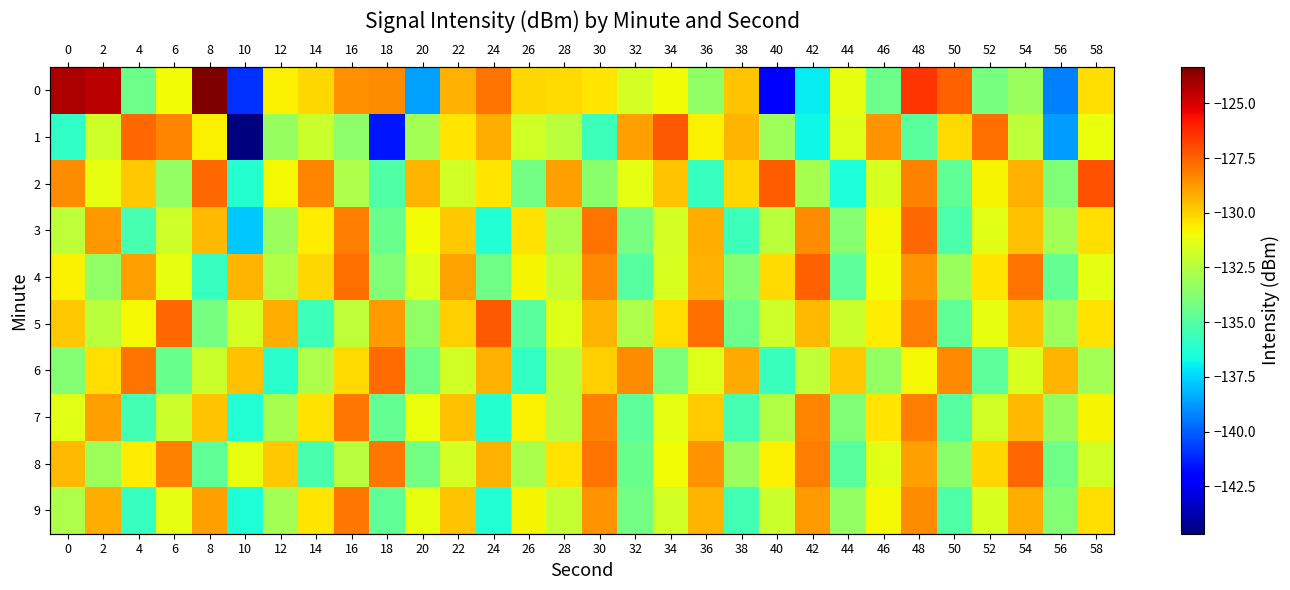

List the labels in order of 5 value, smallest first.

14, 26, 50, 38, 8, 20, 56, 32, 2, 16, 44, 40, 10, 28, 52, 4, 46, 58, 34, 22, 0, 54, 42, 30, 12, 18, 48, 36, 6, 24